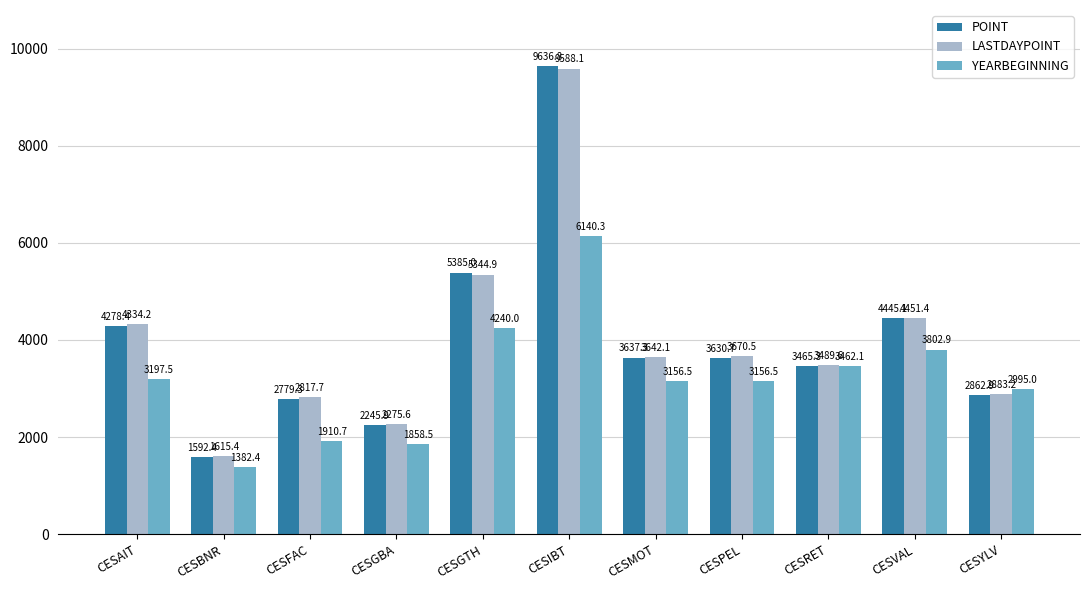

True or false: POINT has a value of 872.0 at CESFAC.

False